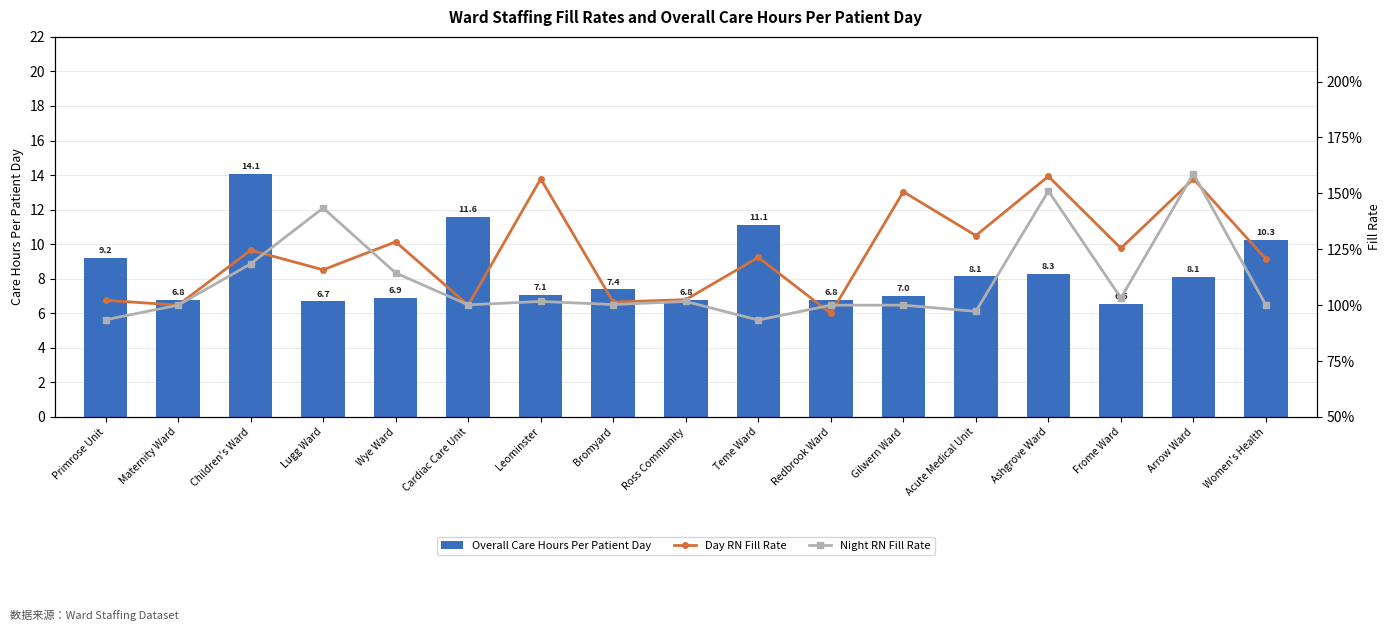

What position from the right is Gilwern Ward?

6